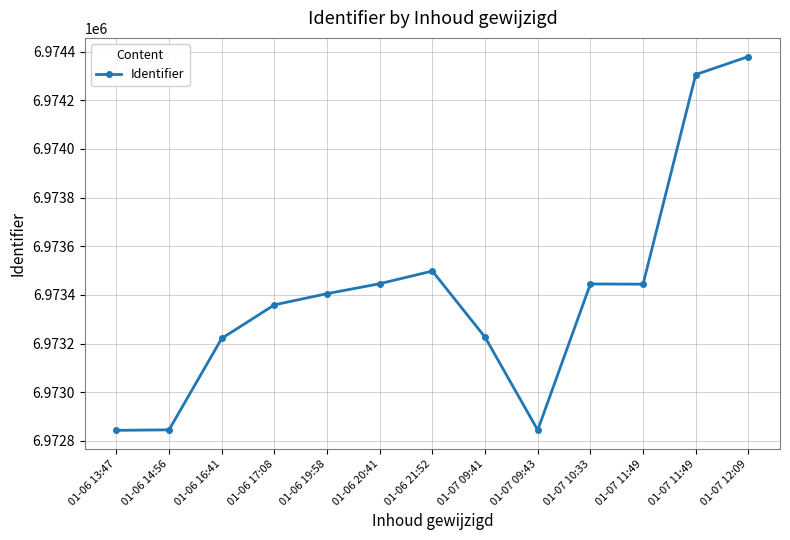

What is the change in value from 01-06 20:41 to 01-07 10:33?

-1